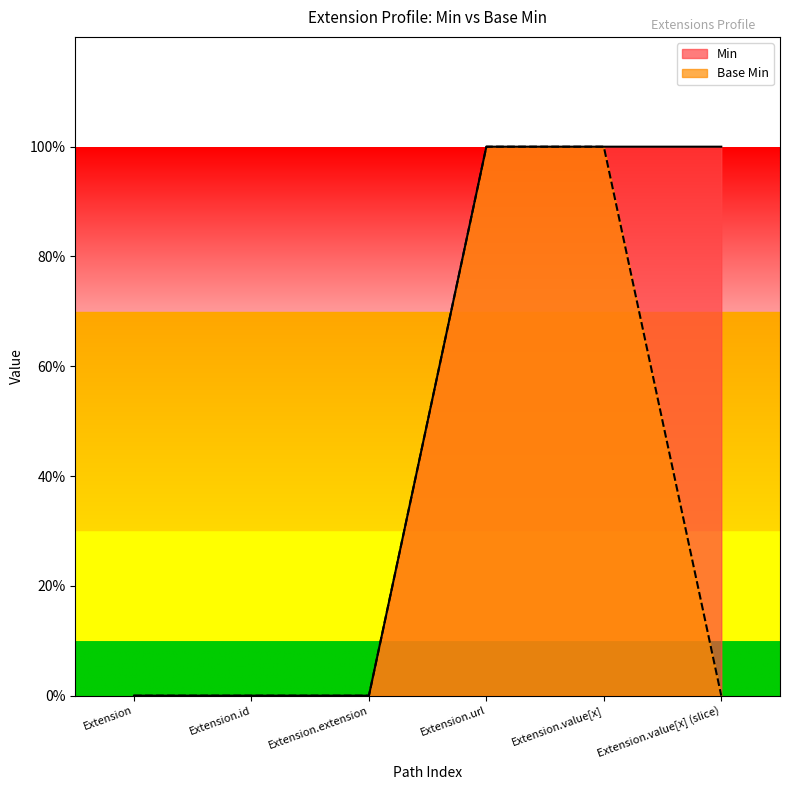

Reading right to left, what are all the values shown in this chart?

Min: 1	1	1	0	0	0
Base Min: 0	1	1	0	0	0